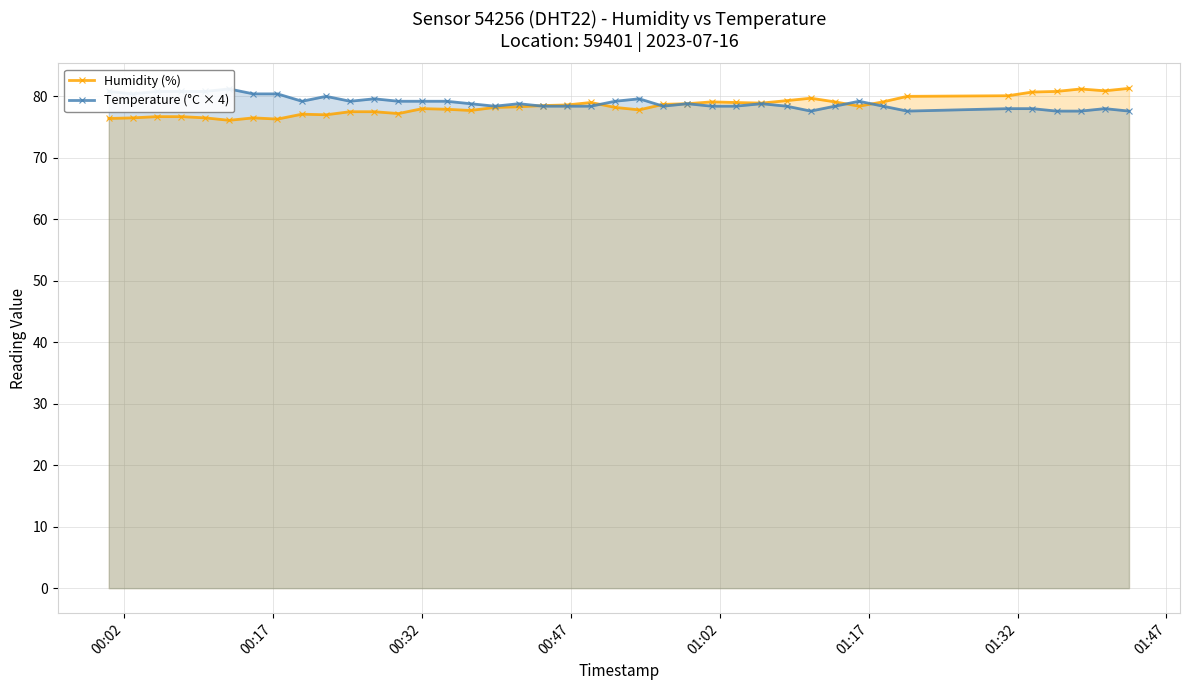

What is the highest value of the Humidity (%) series?

81.3